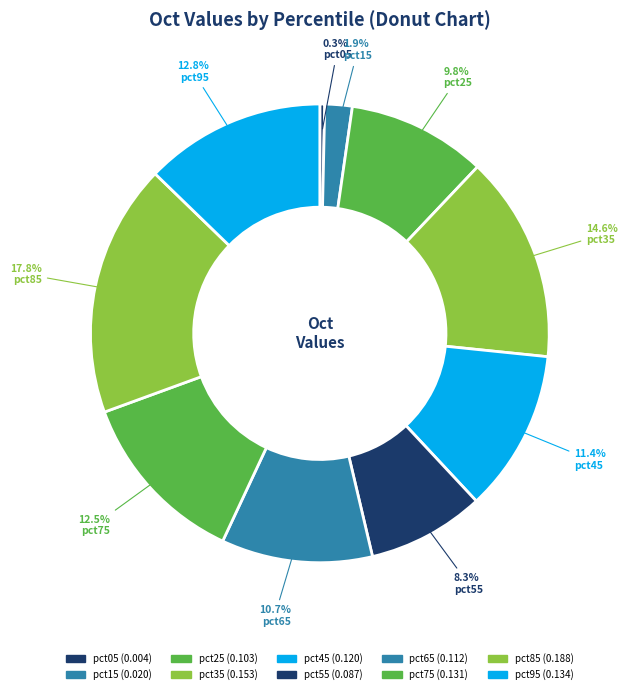

What percentage is the pct95 slice, to the nearest percent?

13%